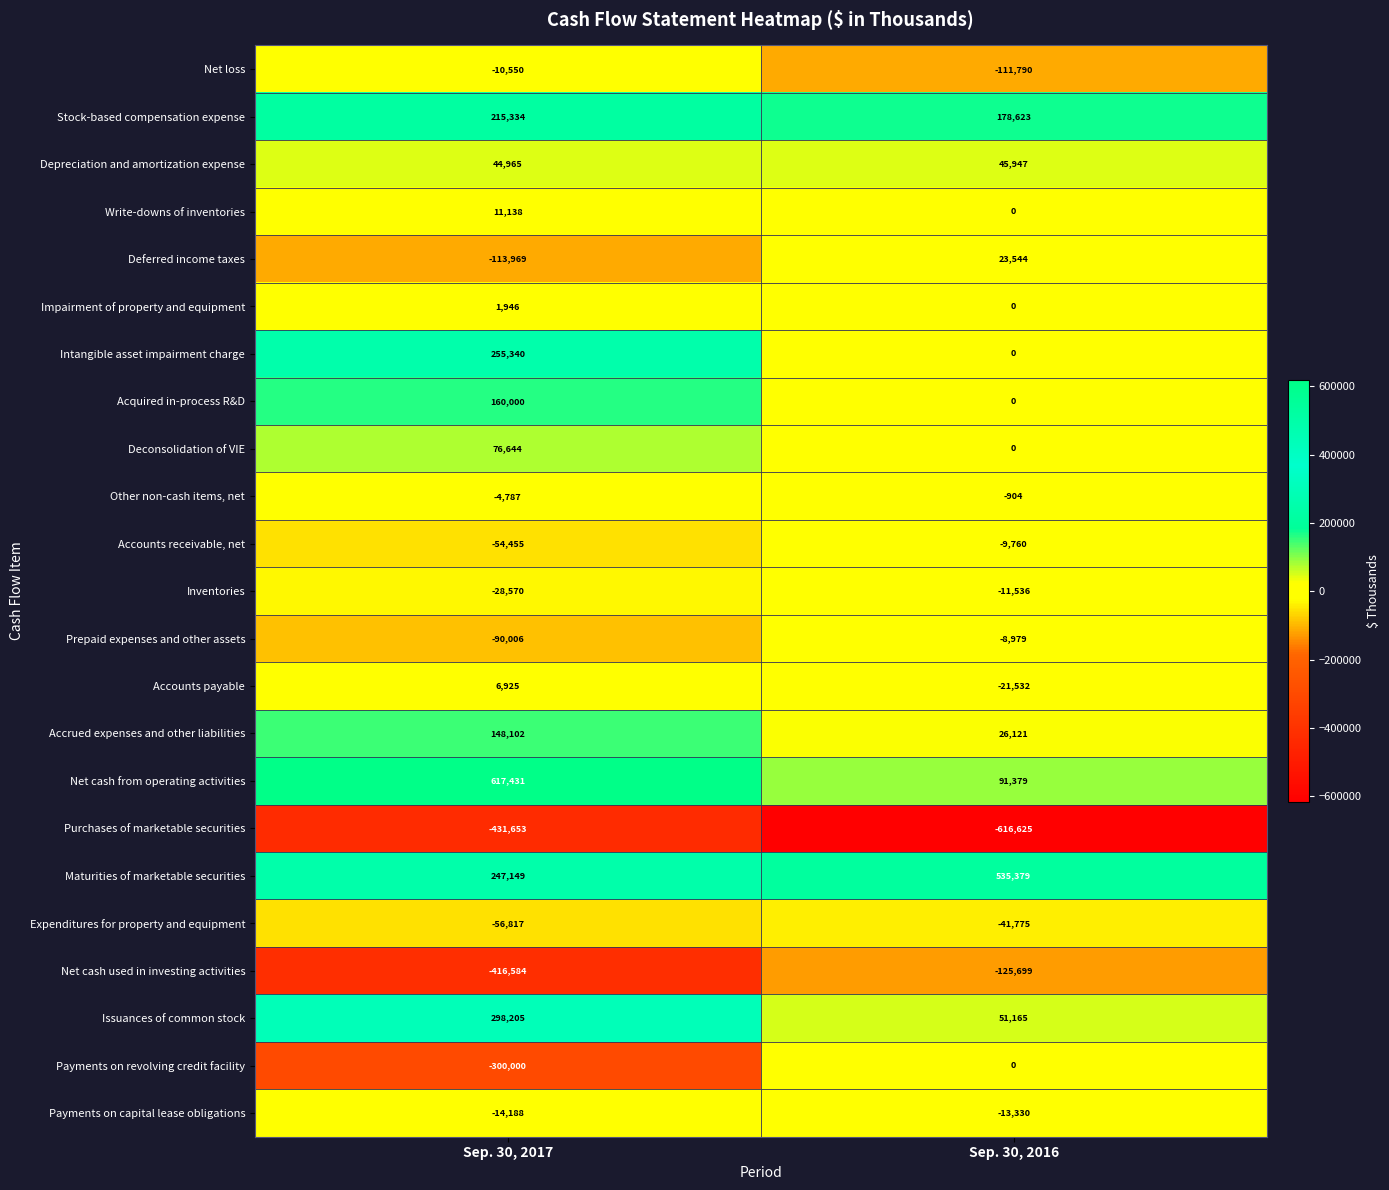

What value does the Deferred income taxes series have at Sep. 30, 2017, to the nearest 100?

-114000